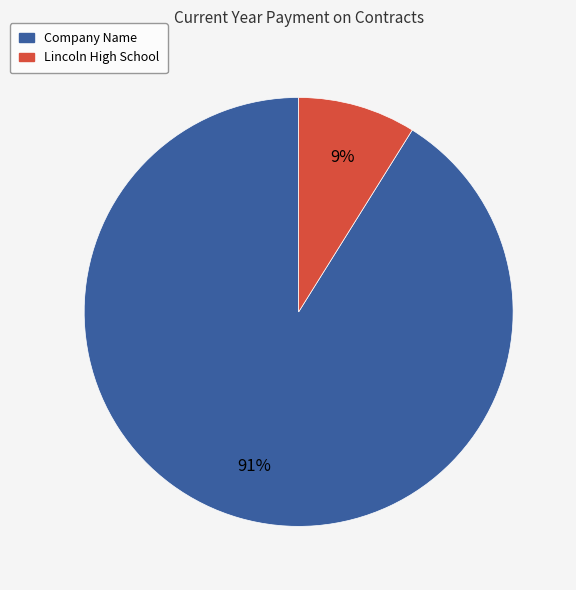

Is there any slice that represents more than half of the pie?

Yes